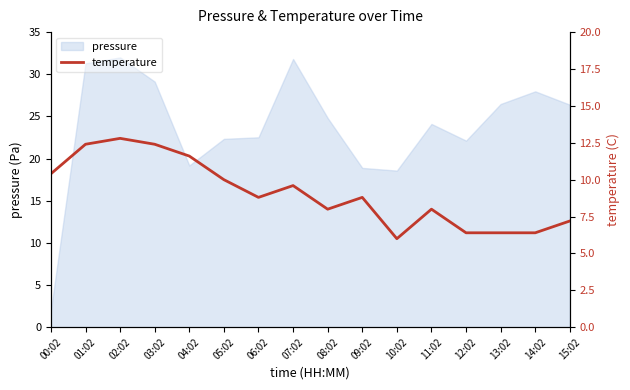

Which has a higher value, 07:02 or 15:02?

07:02